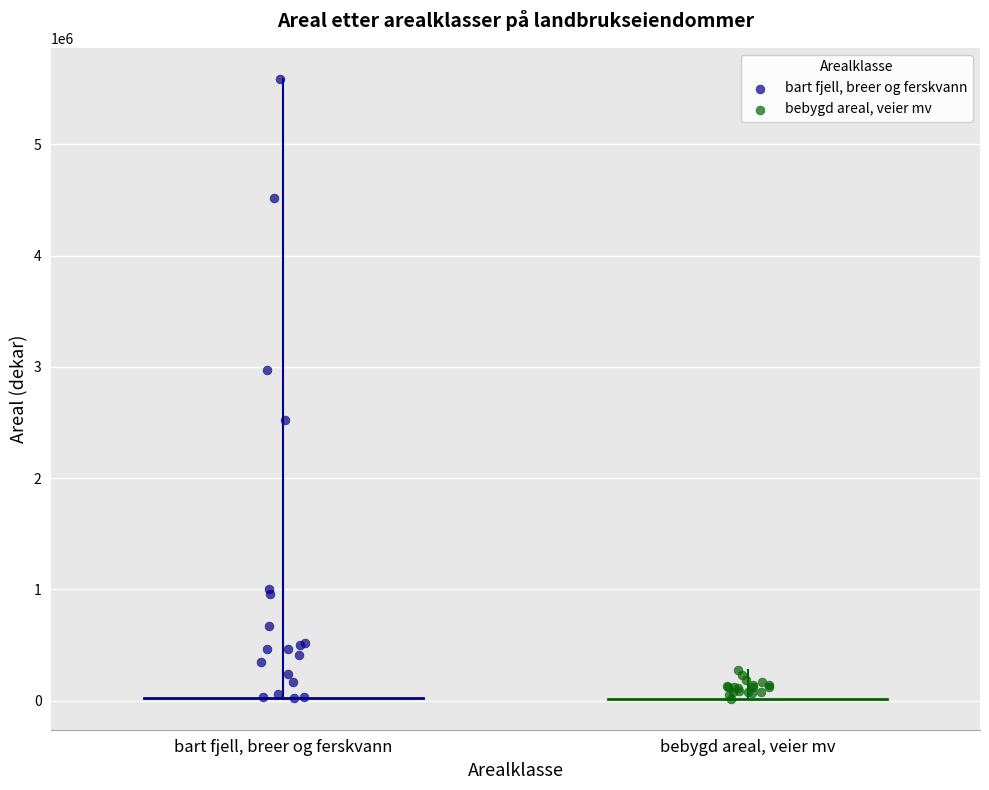

Which series contains the highest Y value?

bart fjell, breer og ferskvann